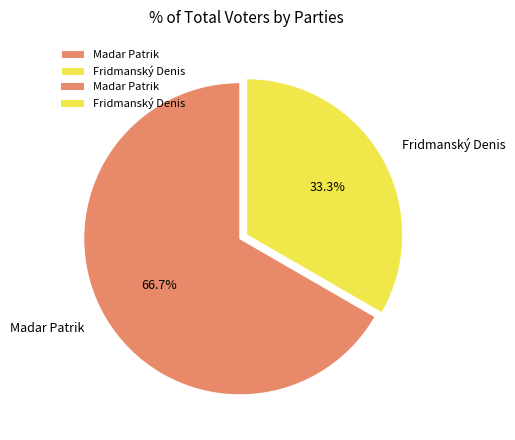

The Fridmanský Denis slice represents 41% of the pie. True or false?

False